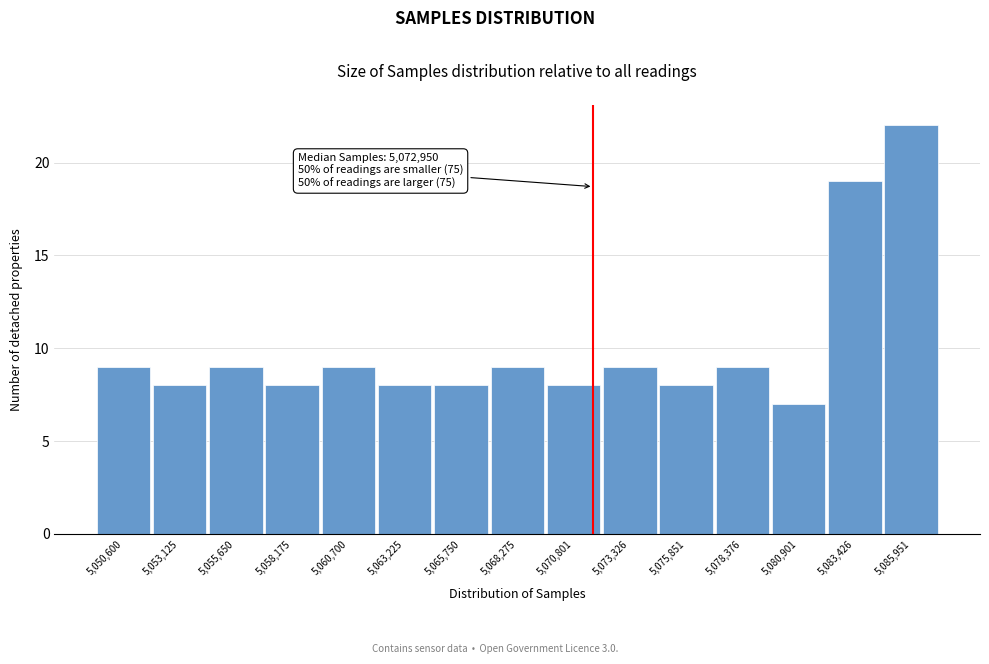

Reading left to right, what are all the values shown in this chart?

9	8	9	8	9	8	8	9	8	9	8	9	7	19	22